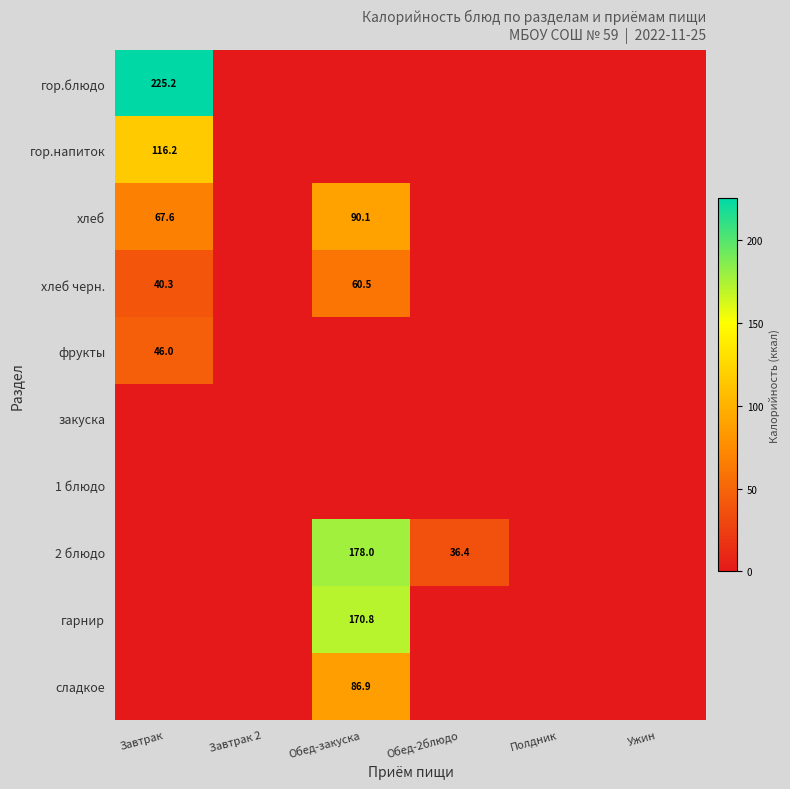

The 2 блюдо series shows 113.8 at Обед-закуска. True or false?

False